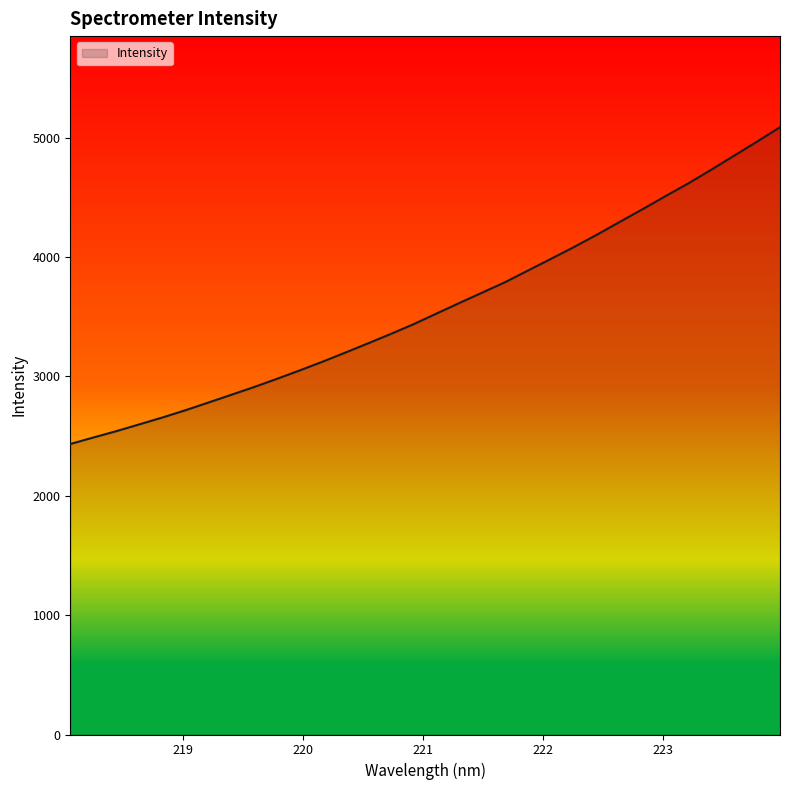

What is the greatest value displayed?

5087.3